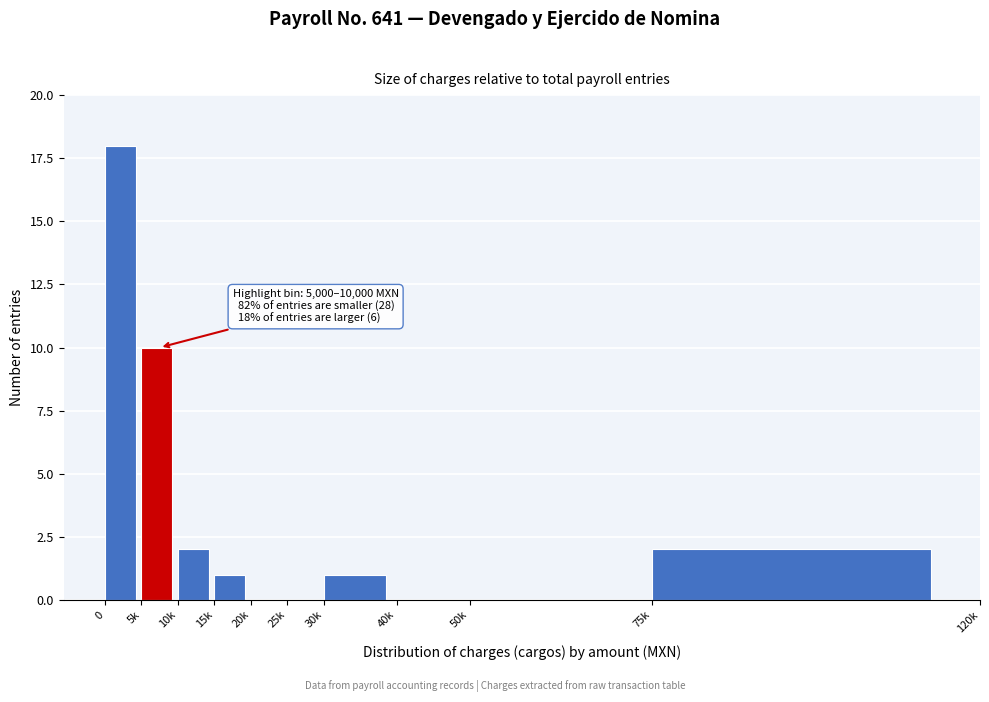

Reading right to left, list all the values displayed in this chart.

75k=2	50k=0	40k=0	30k=1	25k=0	20k=0	15k=1	10k=2	5k=10	0=18